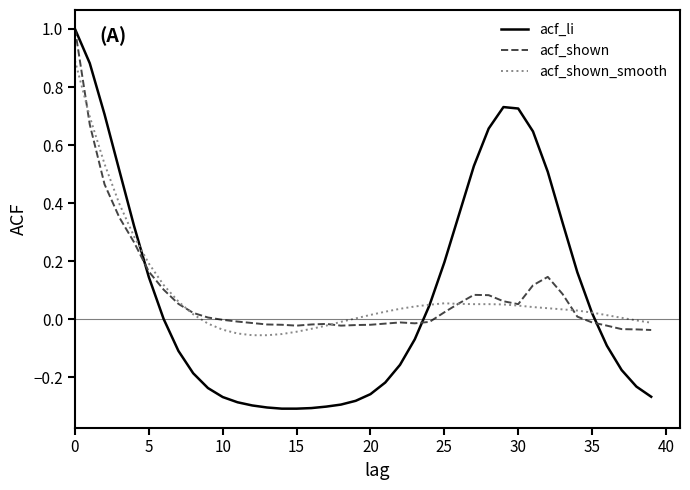

Does the chart display data point markers on the line(s)?

No